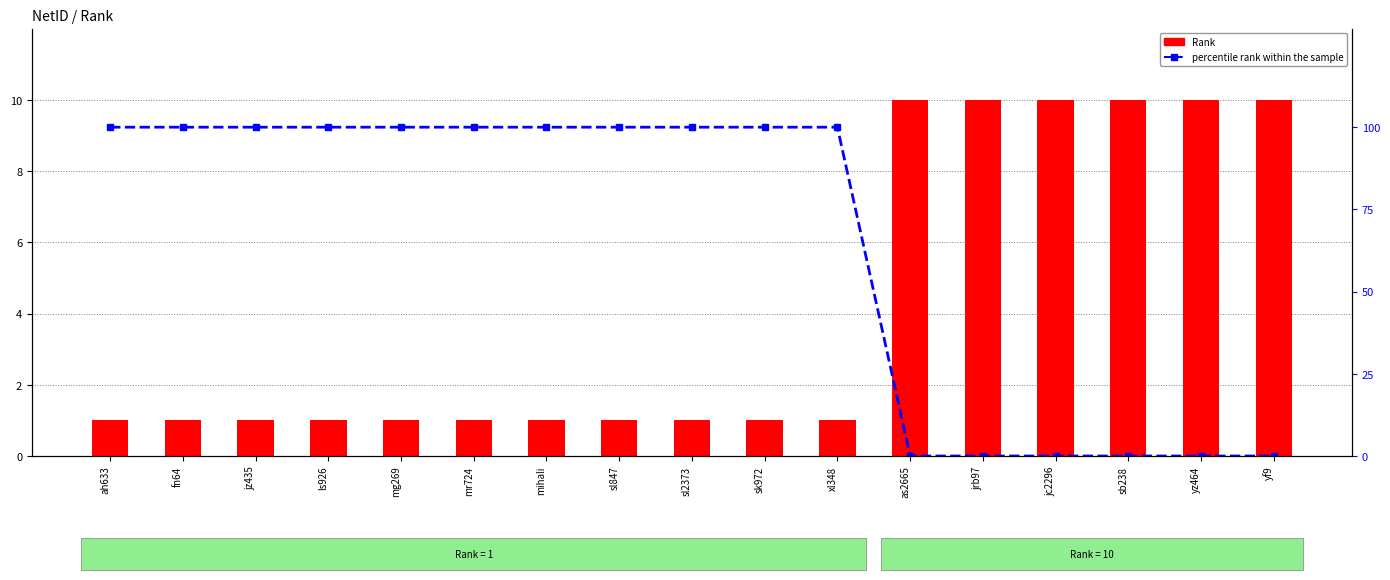

What is the label of the 8th bar from the left?

sl847